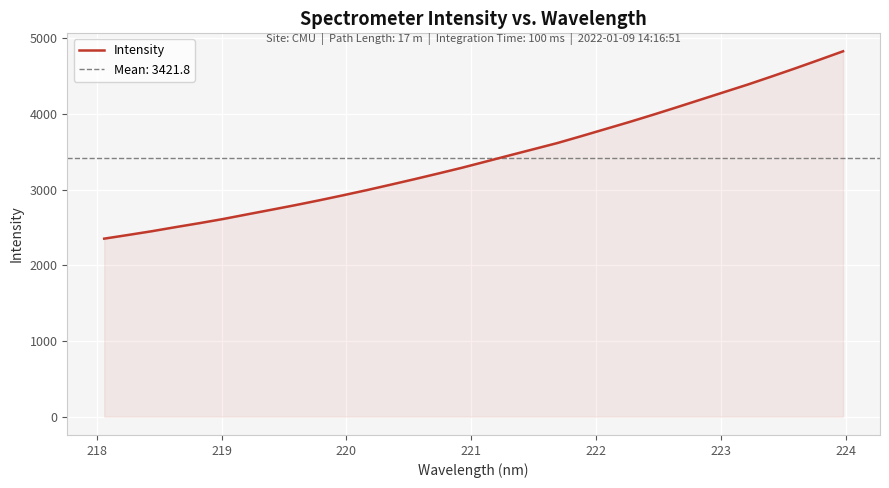

How many values exceed 3370?

16